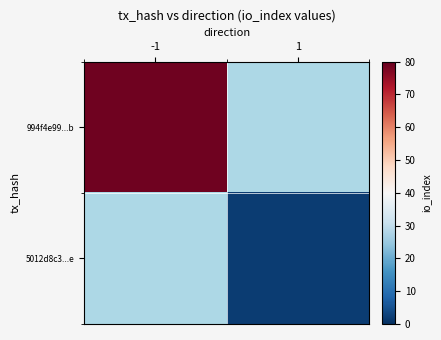

What is the greatest value displayed?

79.0